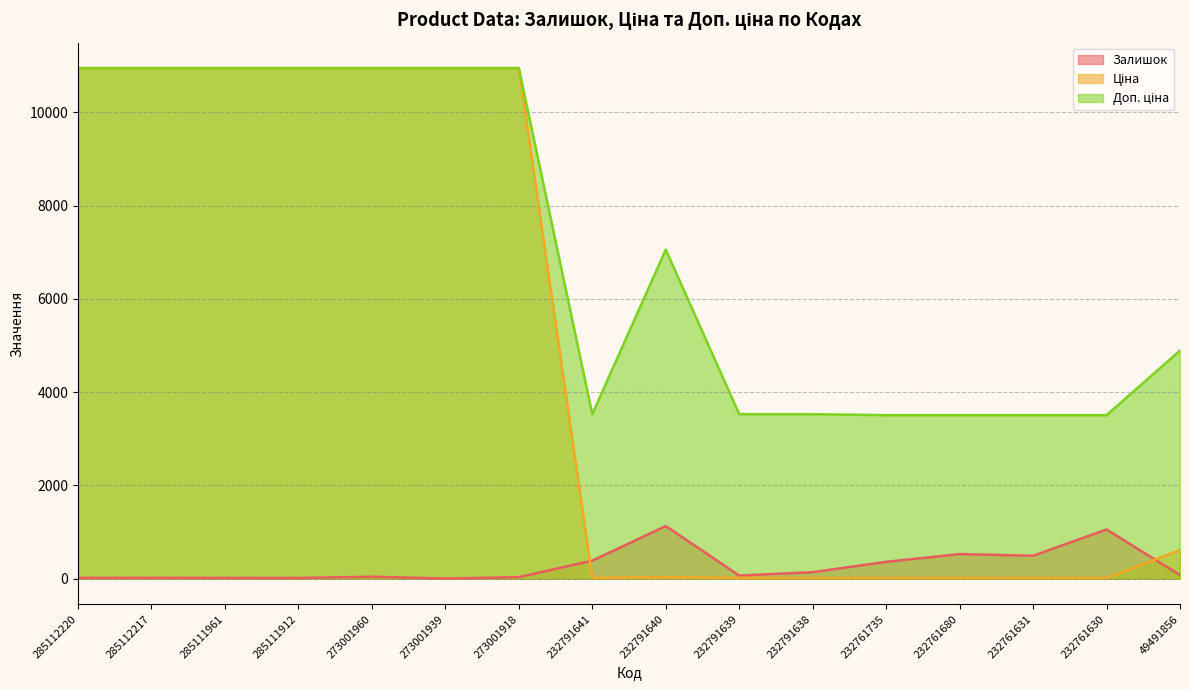

What is the average value of the Ціна series?

4838.5